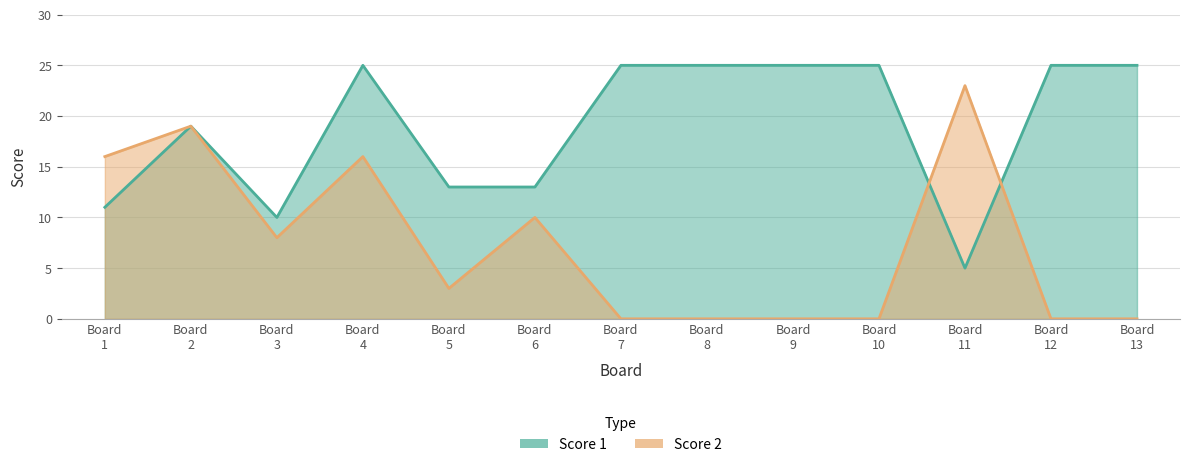

List the series in order of their peak value, highest first.

Score 1, Score 2